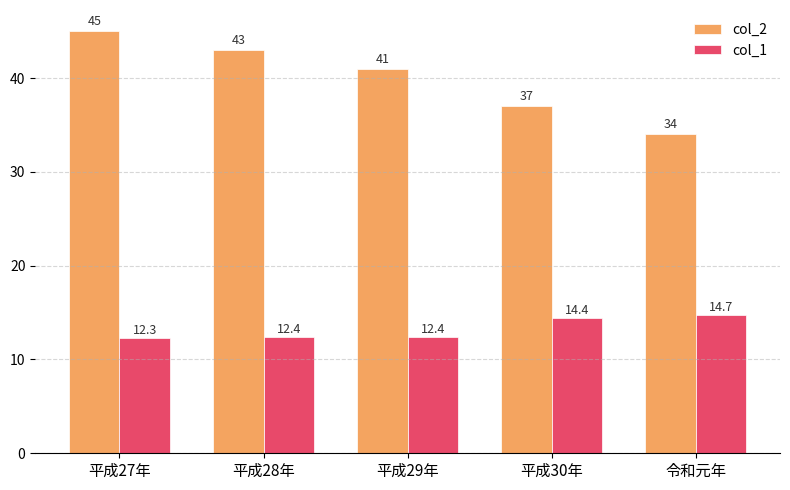

Which series changed the most between 平成28年 and 平成30年?

col_2